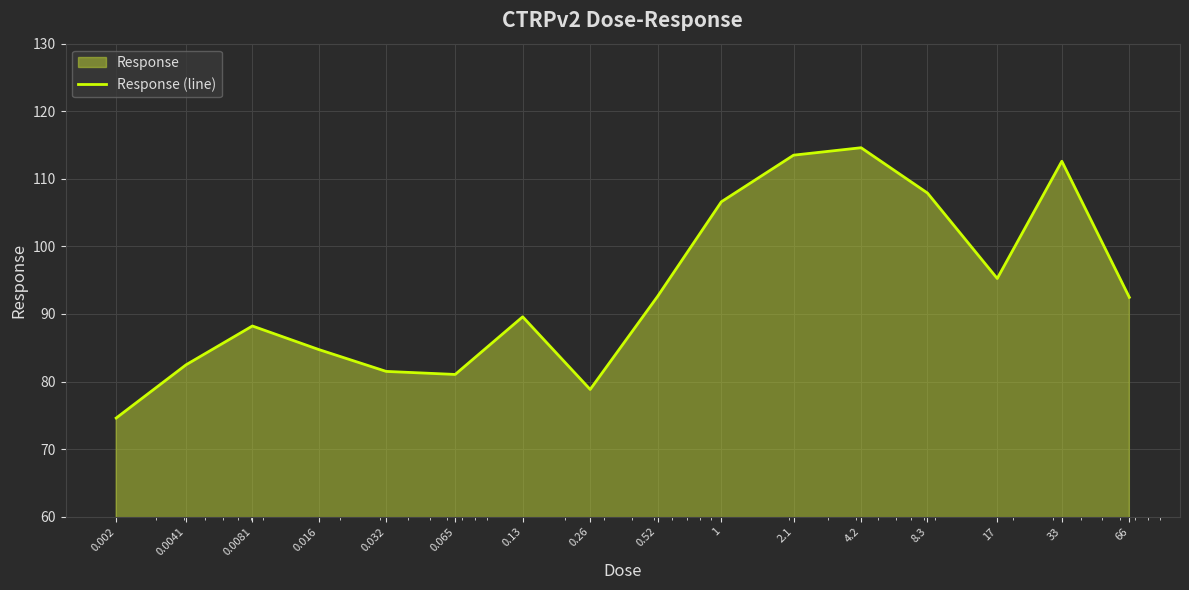

Count the number of values greater than 92.

8